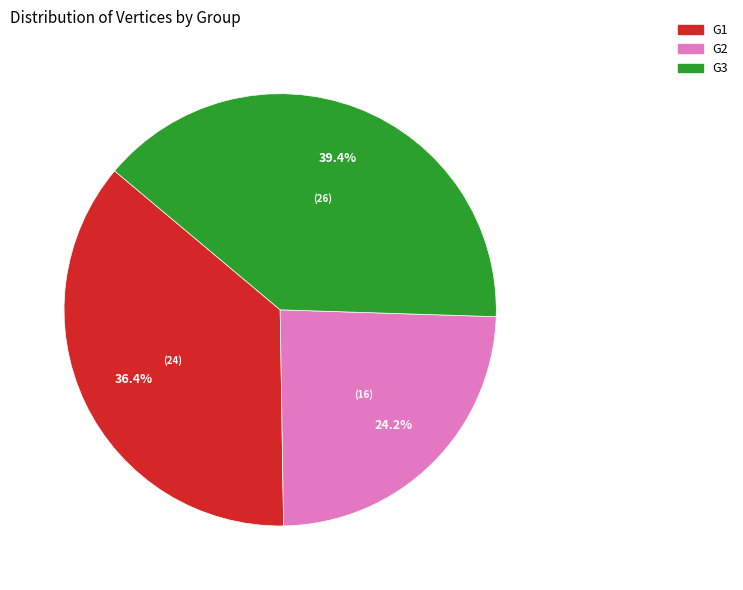

Does any single category account for the majority?

No